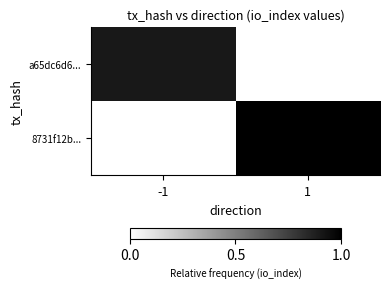

Reading left to right, what are all the values shown in this chart?

a65dc6d6...: -1=0.9	1=0.0
8731f12b...: -1=0.0	1=1.0